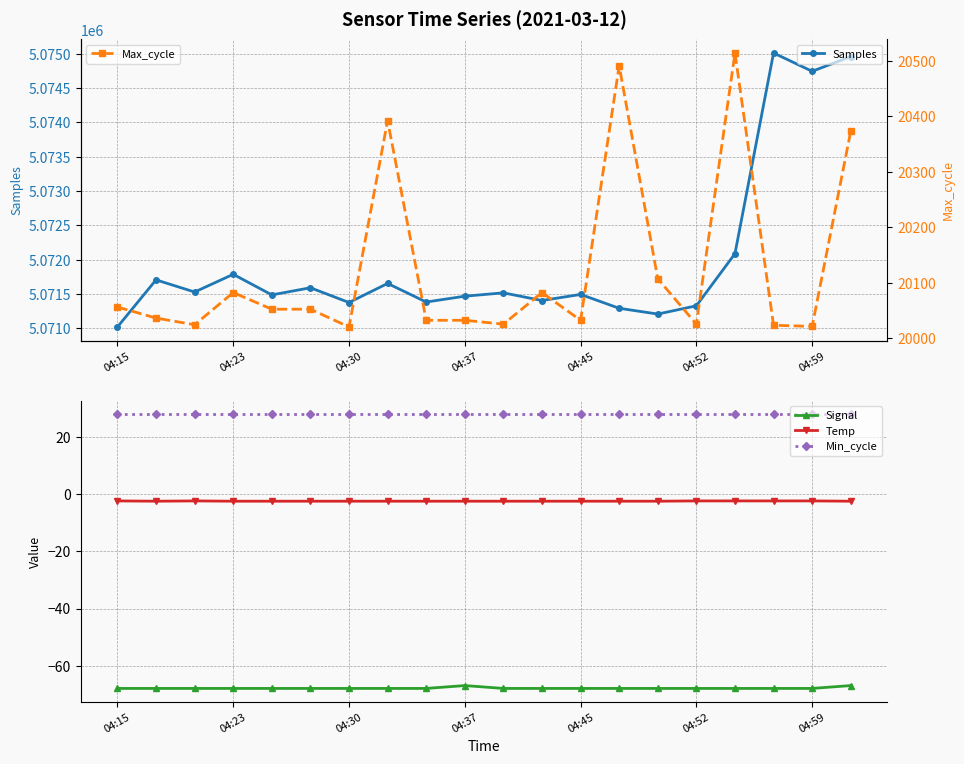

The value of Signal at 04:45 is -16.7. True or false?

False